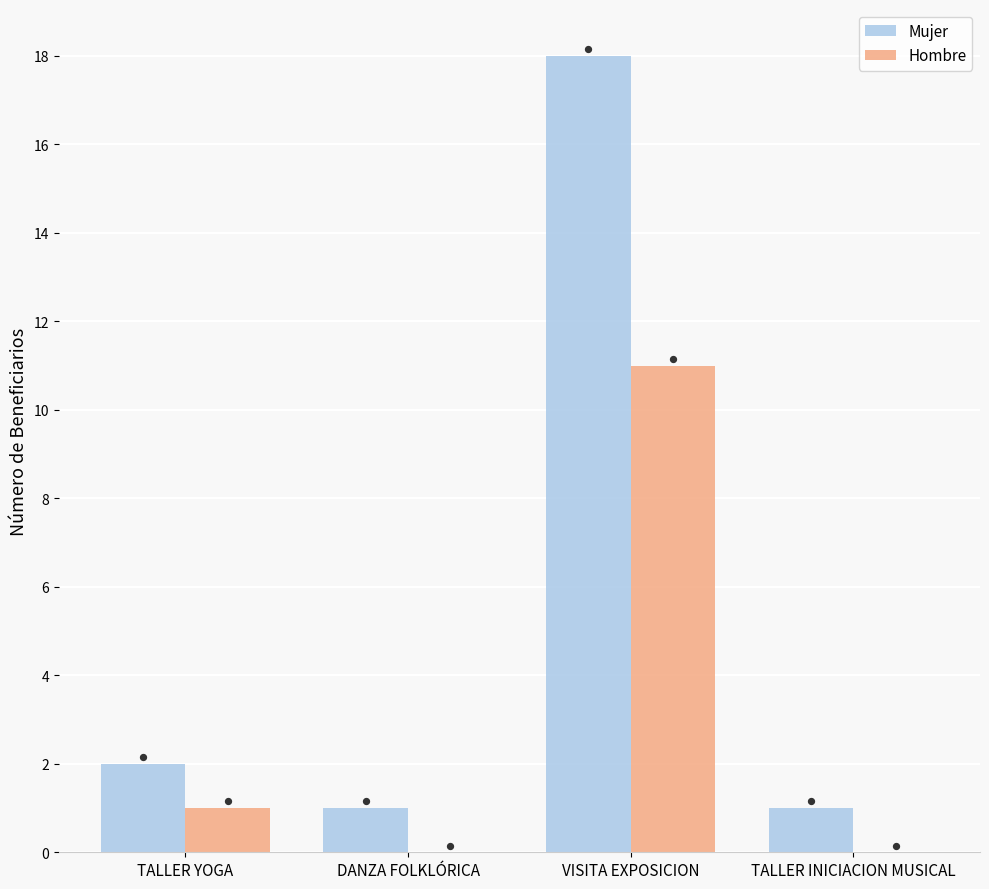

Which series contains the lowest Y value?

Hombre